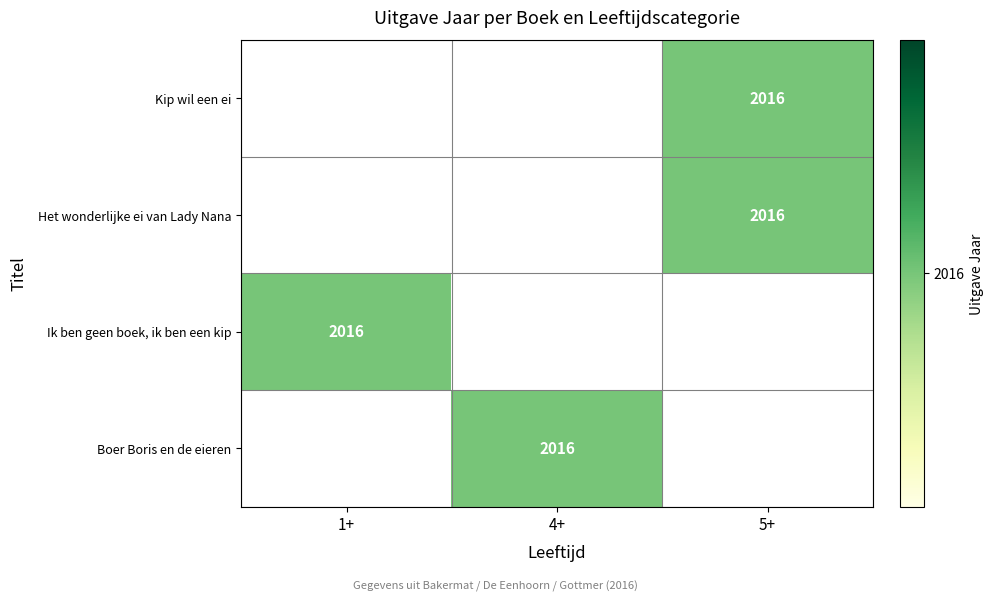

How many data points does each series have?

3